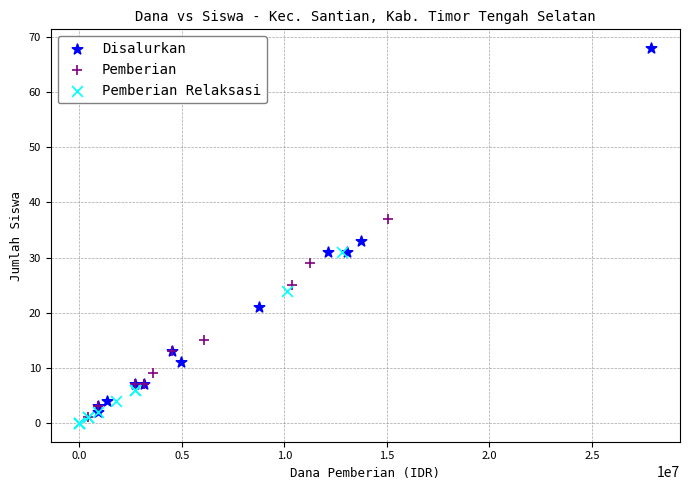

Which series contains the highest Y value?

Disalurkan